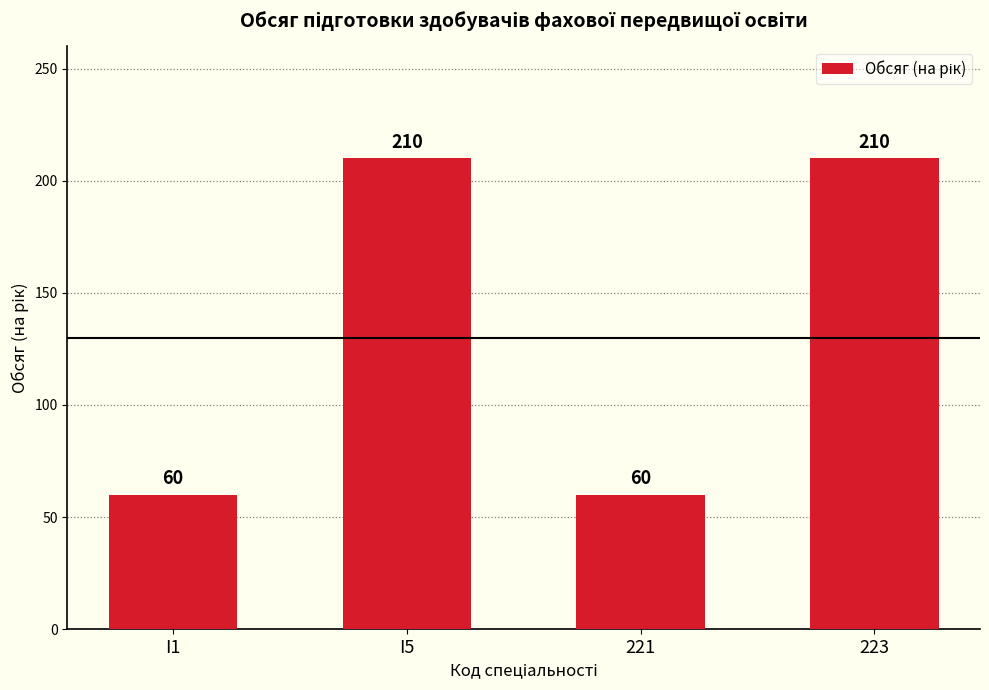

What is the minimum value shown in the chart?

60